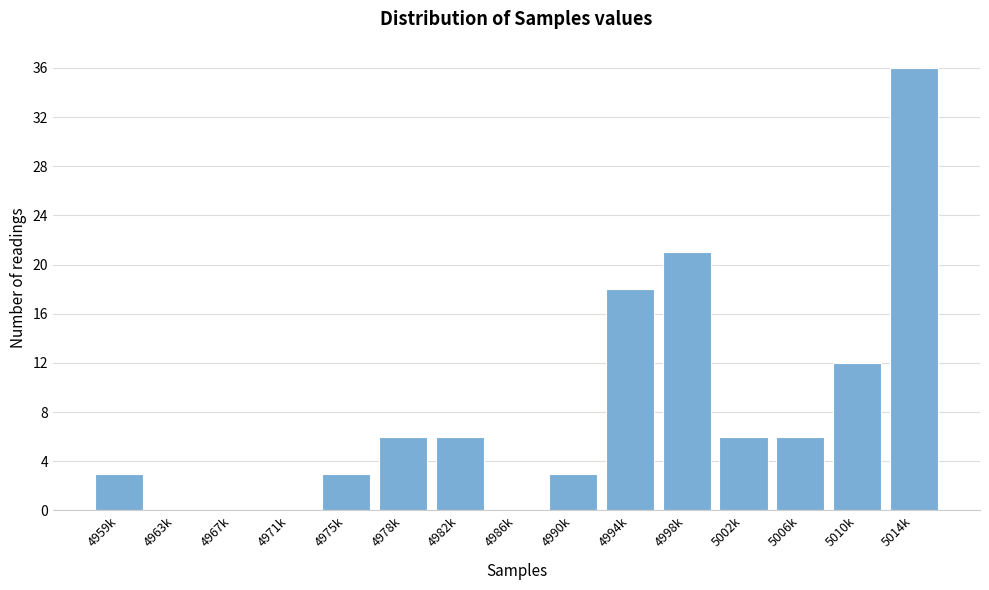

Reading right to left, extract all data points from this chart.

5014k=36	5010k=12	5006k=6	5002k=6	4998k=21	4994k=18	4990k=3	4986k=0	4982k=6	4978k=6	4975k=3	4971k=0	4967k=0	4963k=0	4959k=3